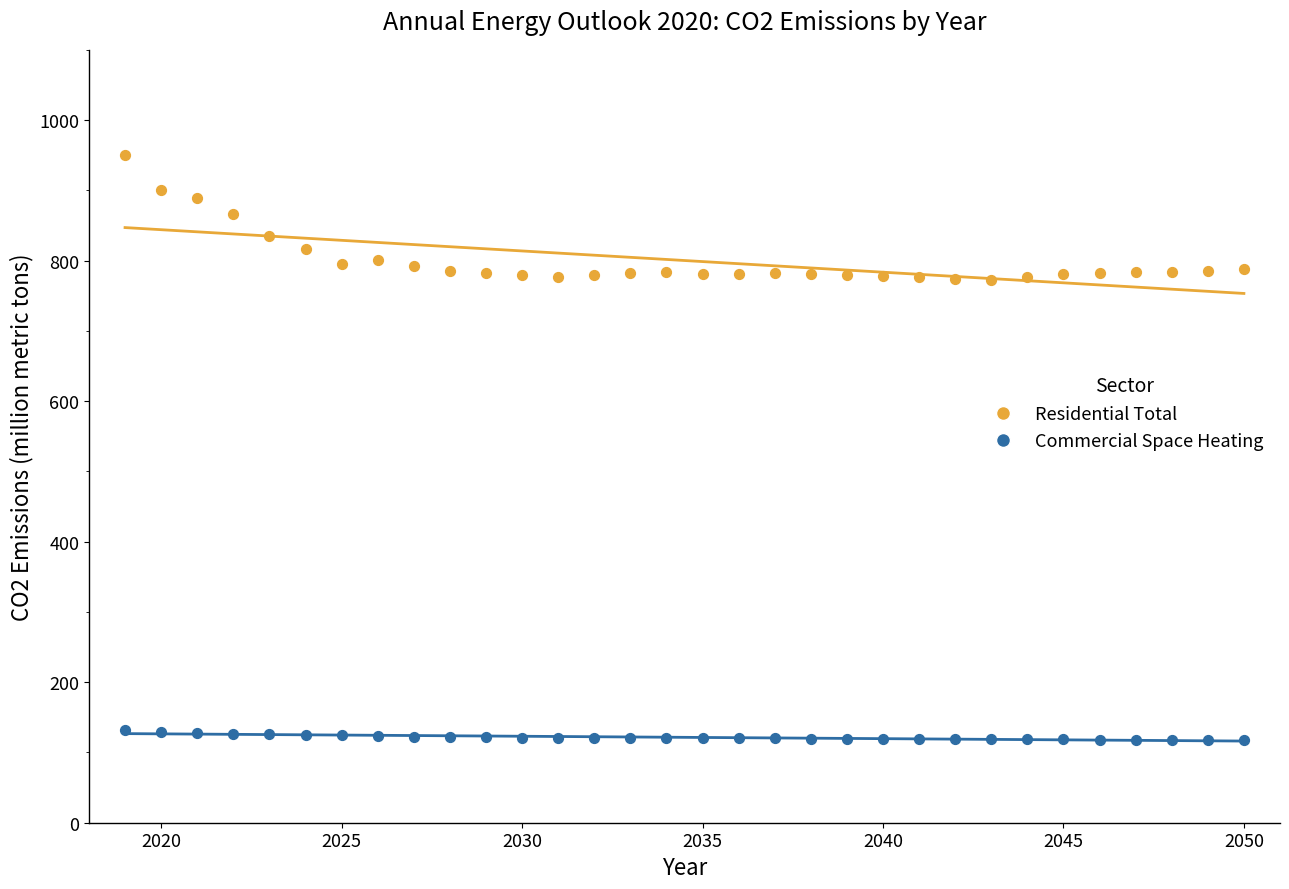

Across all data points, what is the range of Y values (max minus min)?

832.3